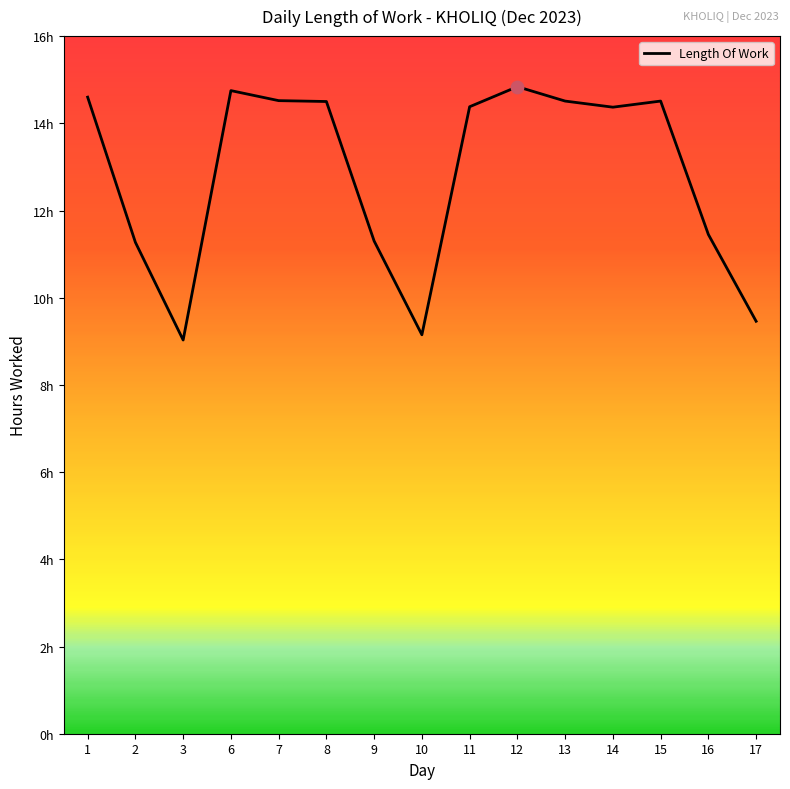

What is the change in value from 14 to 15?

+0.1